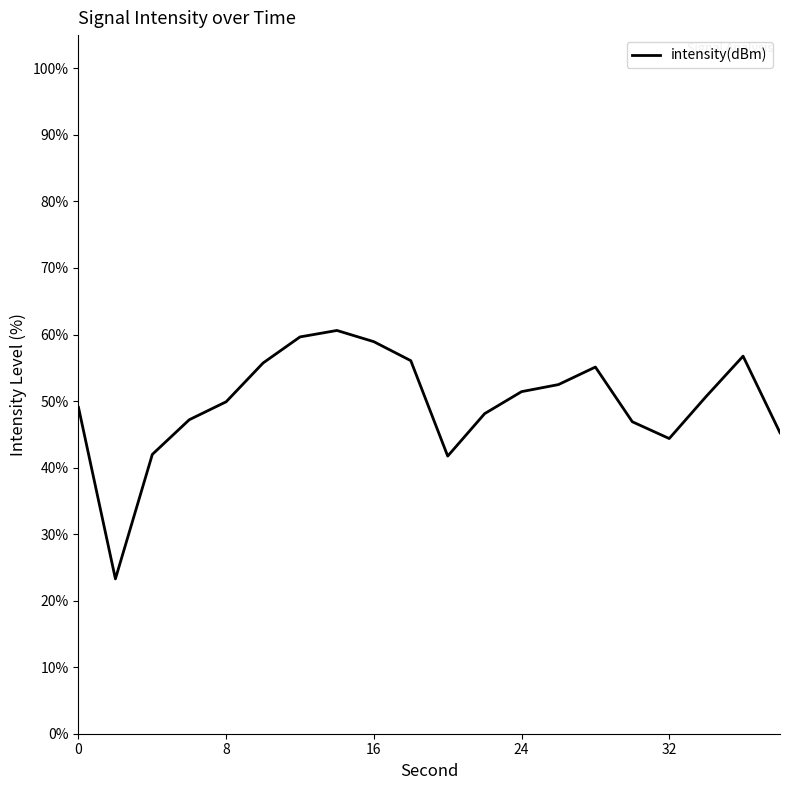

What is the difference between the second highest and second lowest values?

17.9